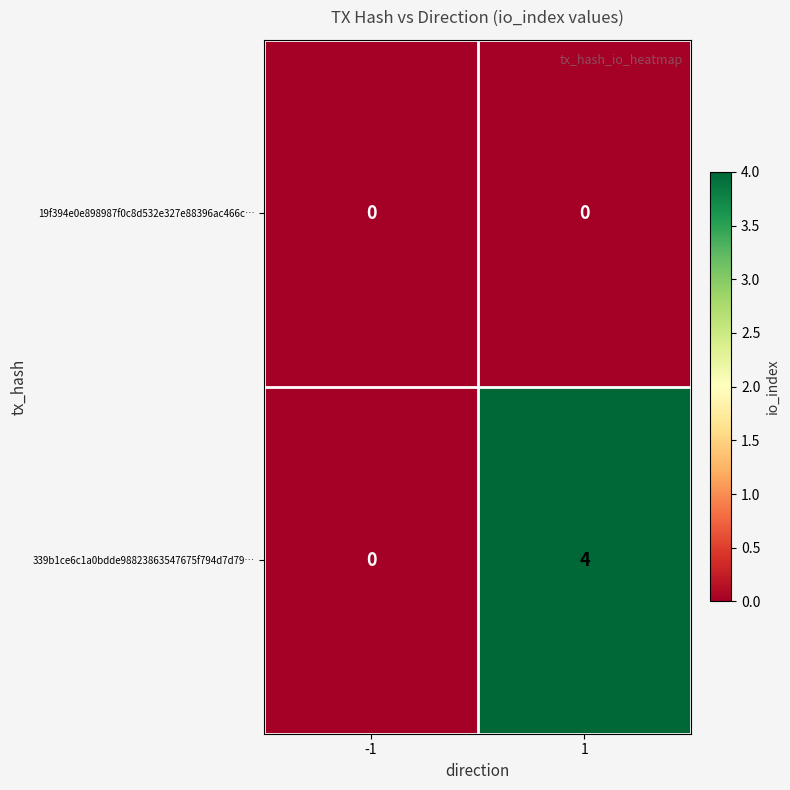

What is the total value across all series at 1?

4